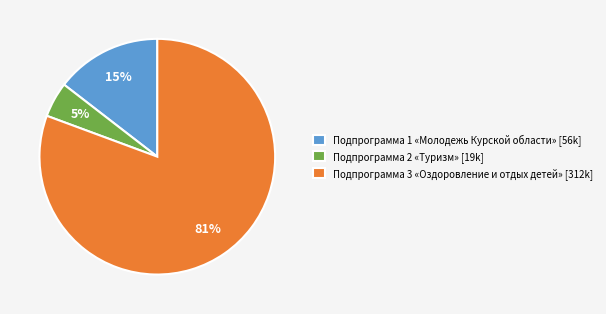

How many slices are in this pie chart?

3